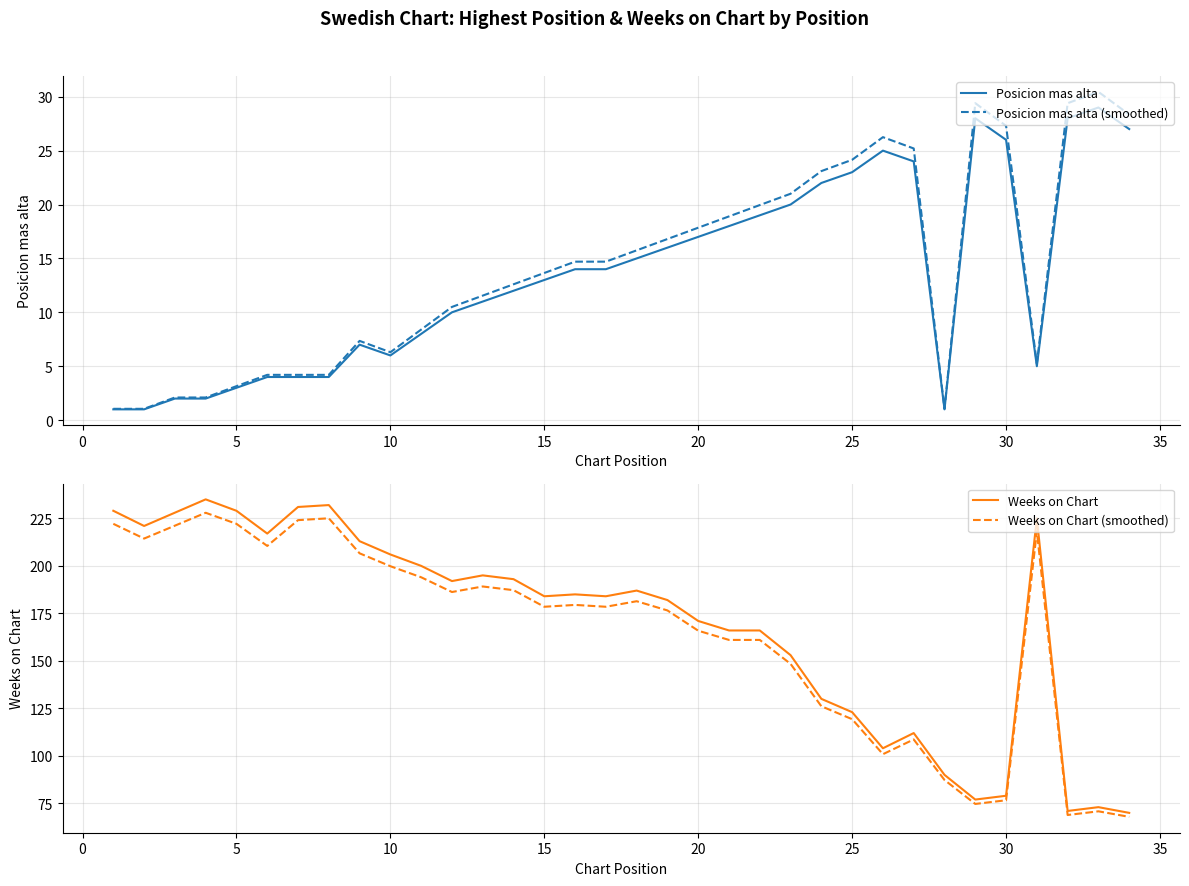

True or false: Posicion mas alta and Weeks on Chart (smoothed) intersect in this chart.

False